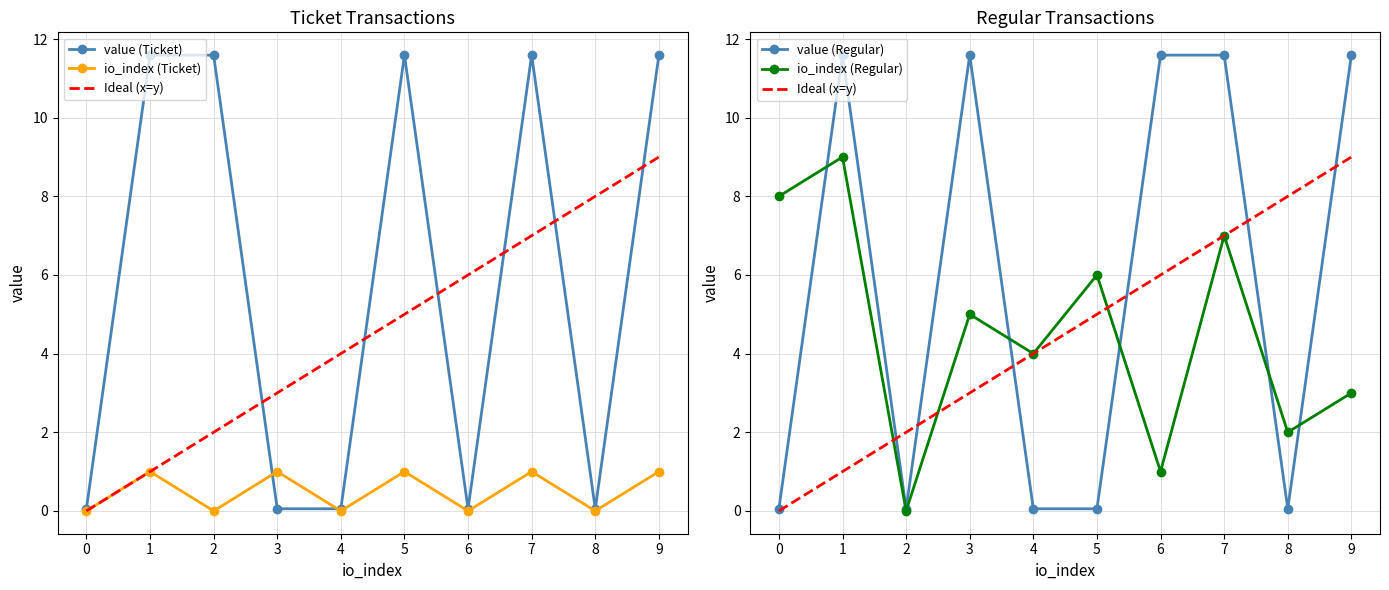

At how many categories does at least one series exceed 10?

7